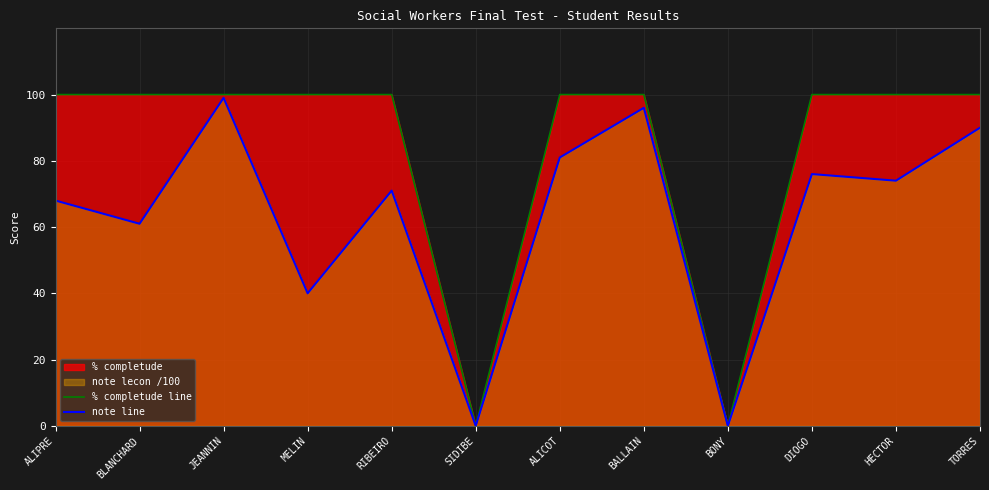

True or false: % completude line and note line intersect in this chart.

False